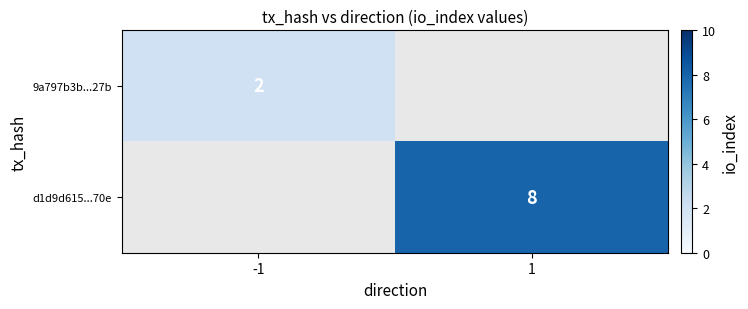

Is it true that d1d9d615...70e equals 14.1 at 1?

False